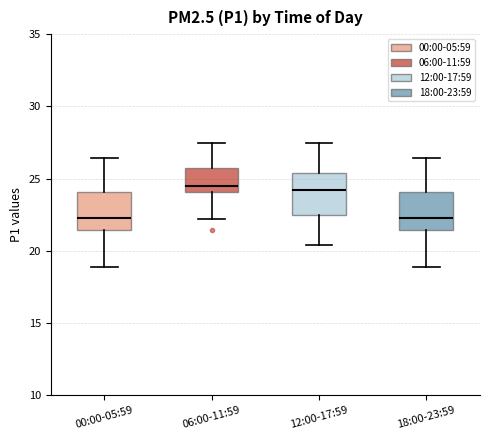

Reading left to right, transcribe this box plot: for each box, give where its median line is, the range the box spans, and where its two whiskers end, as read against the y-axis. The values are not printed on the chart, so give them approximately, as read against the axis.

00:00-05:59: median 22.5, box 21.5 to 24.0, whiskers 19.0 to 26.5
06:00-11:59: median 24.5, box 24.0 to 25.5, whiskers 22.0 to 27.5
12:00-17:59: median 24.0, box 22.5 to 25.5, whiskers 20.5 to 27.5
18:00-23:59: median 22.5, box 21.5 to 24.0, whiskers 19.0 to 26.5